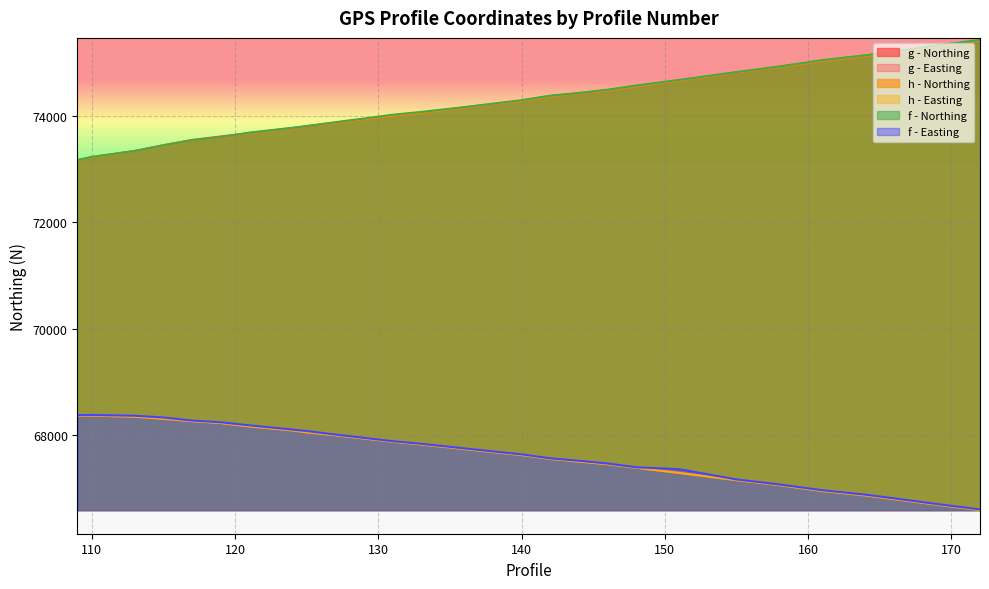

What is the difference between the second highest and second lowest values in the f_N series?

2091